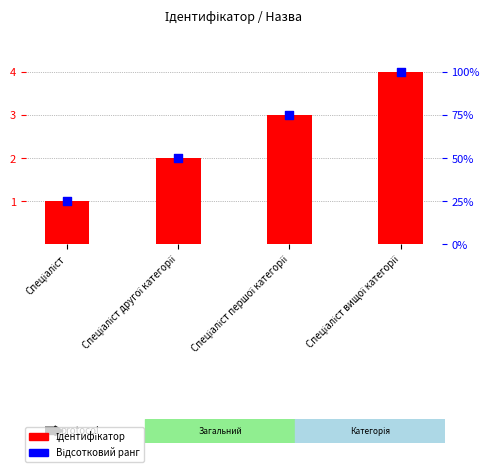

What is the total value across all series at Спеціаліст вищої категорії?

104